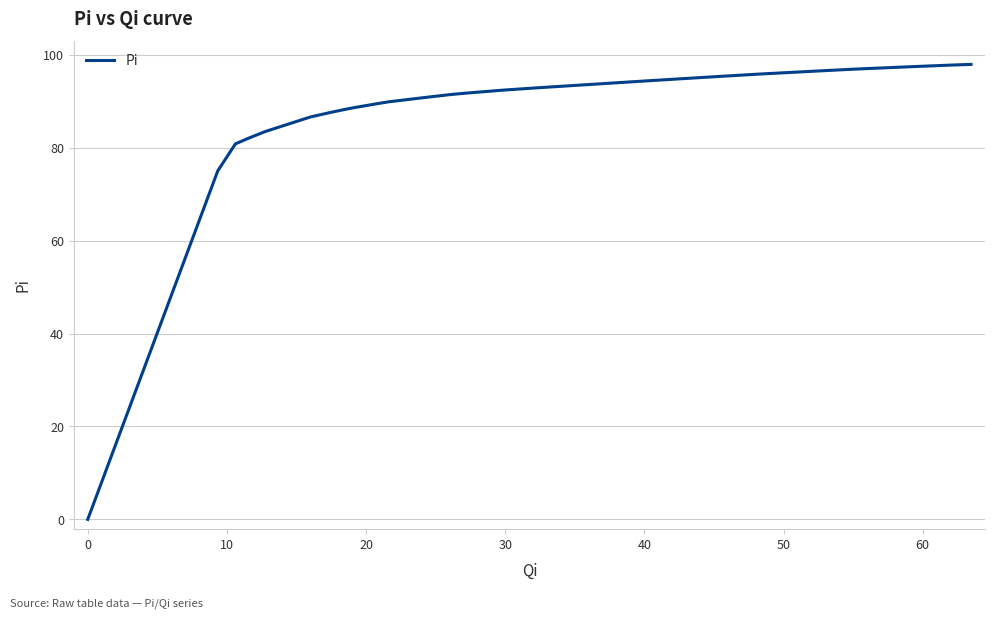

What is the difference between the maximum and minimum values?

98.0